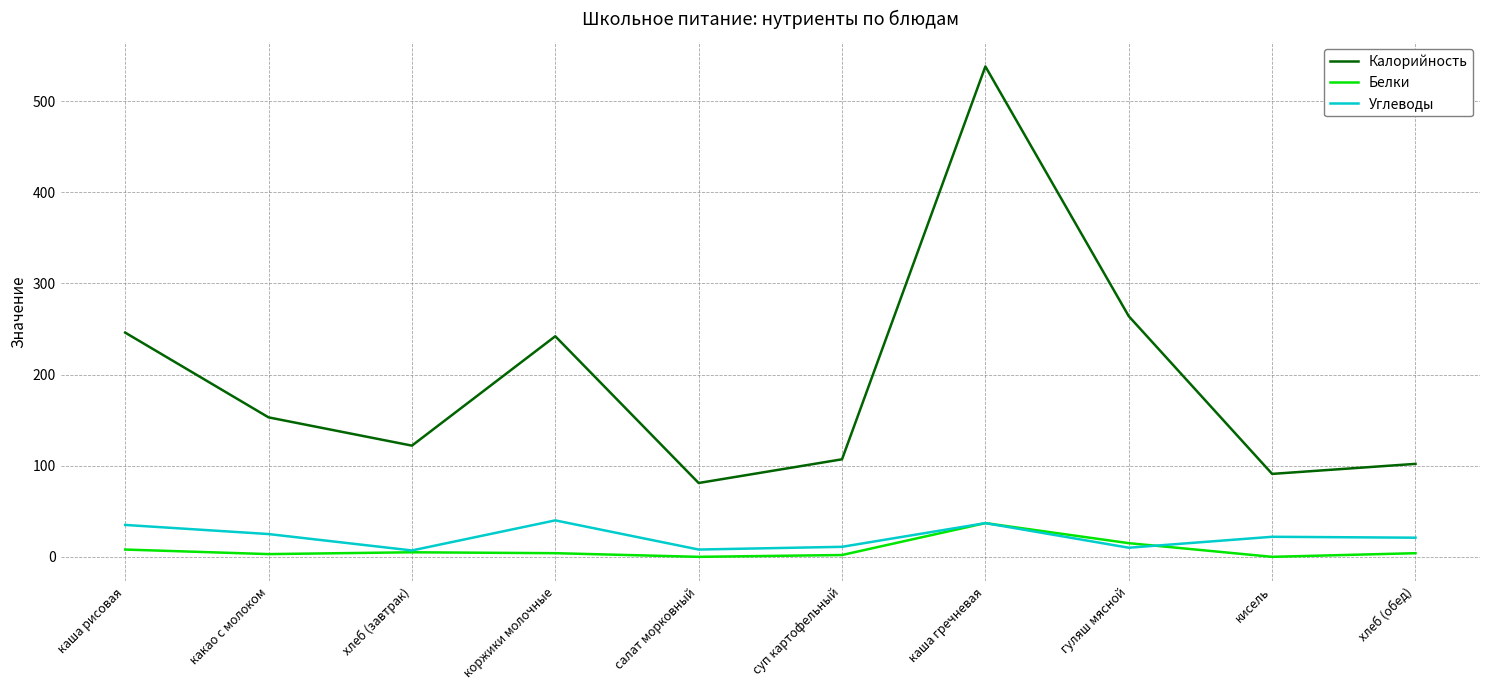

Which series has the widest spread of values?

Калорийность